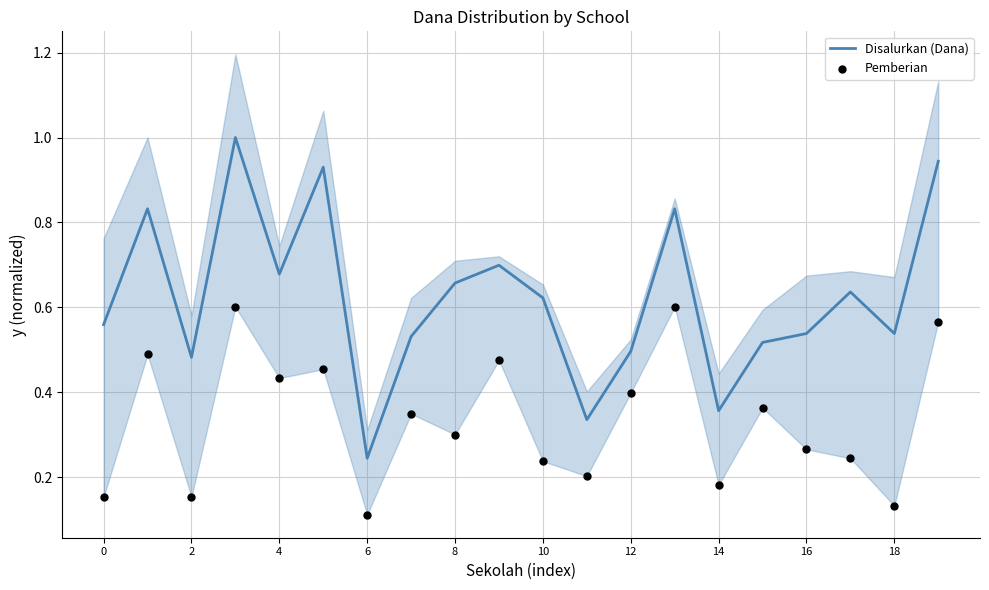

Which series contains the highest Y value?

Disalurkan (Dana)